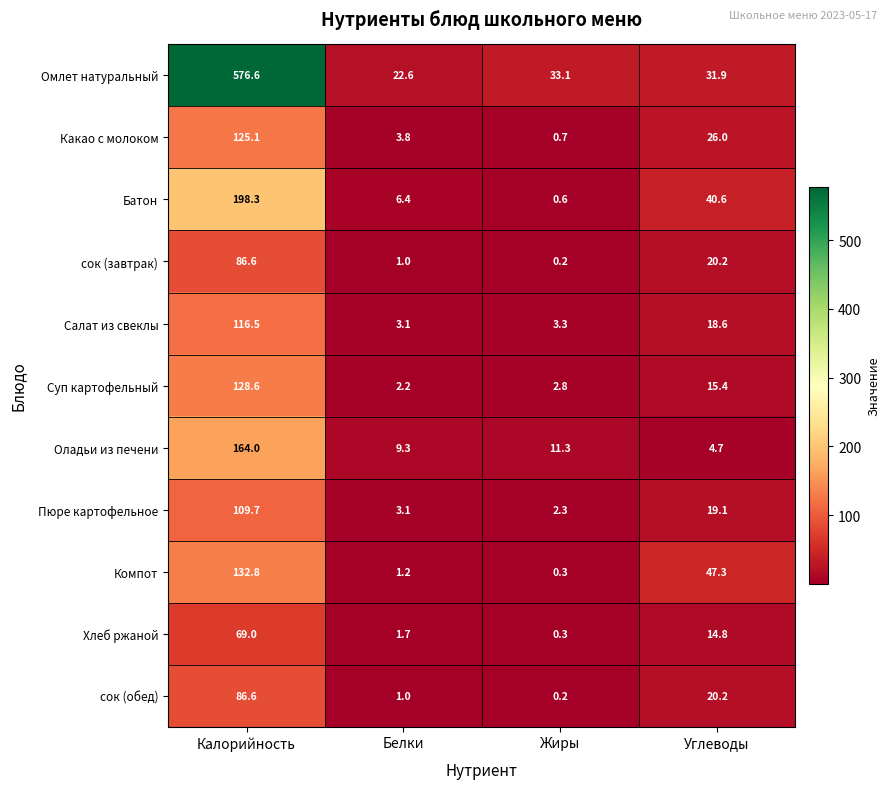

What is the difference between the highest and lowest values at Белки?

21.6